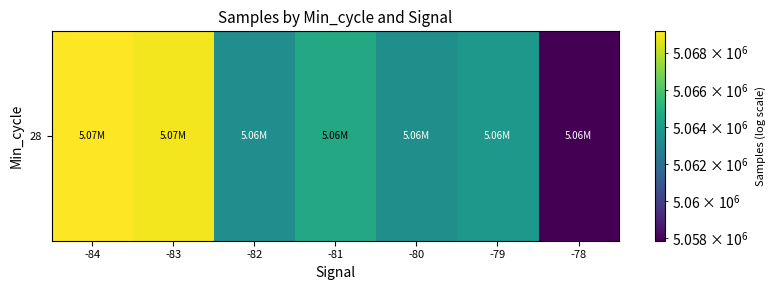

The chart shows a value of 5063482.2 at -80. True or false?

True